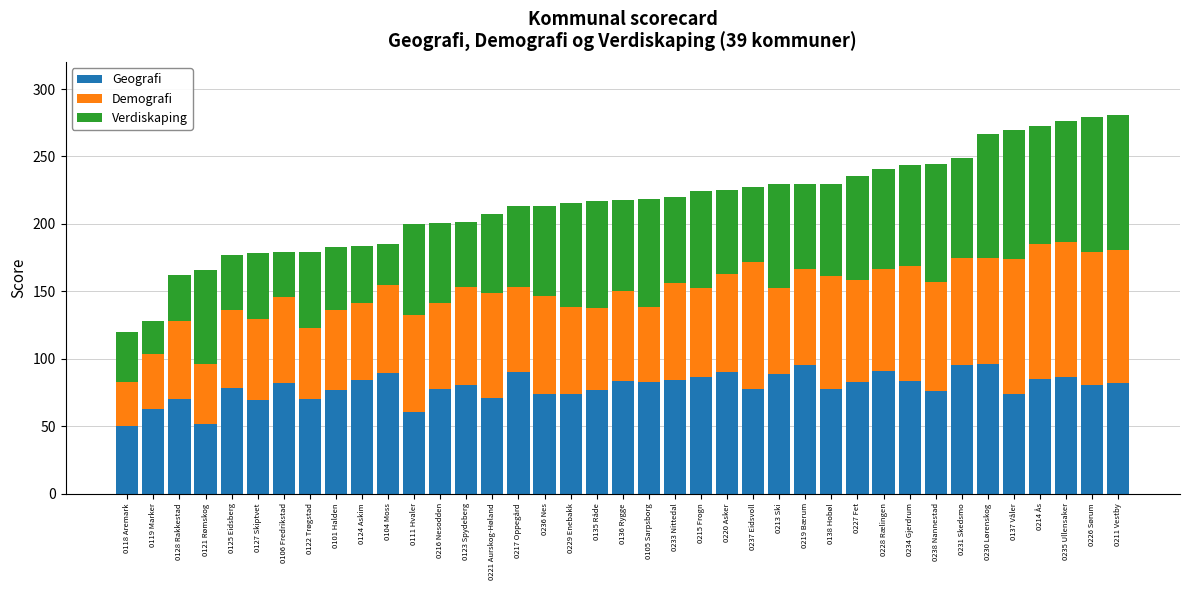

What is the lowest value of the Geografi series?

50.2